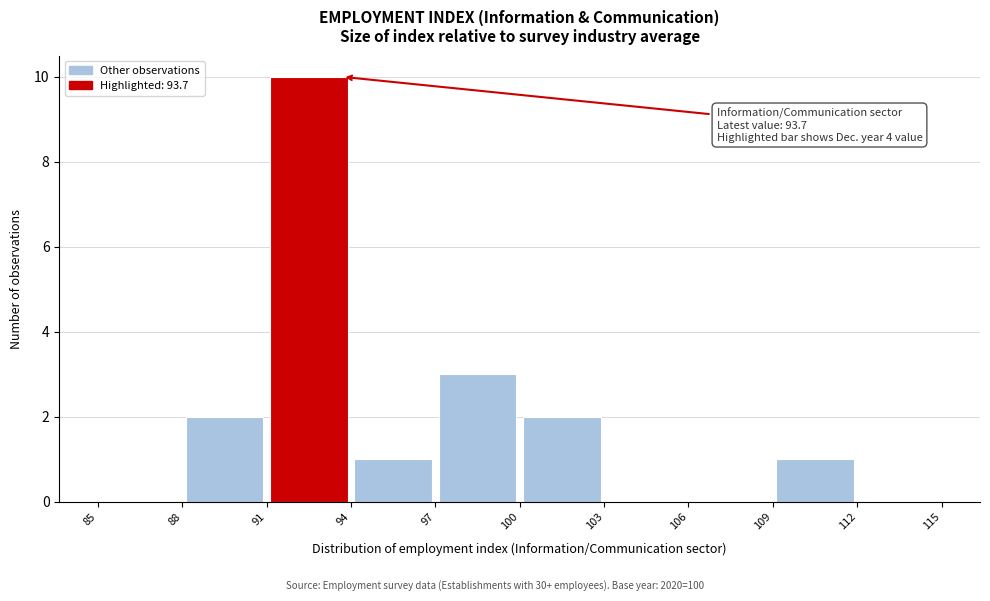

Over which range of the x-axis is the bar tallest?

91 to 94